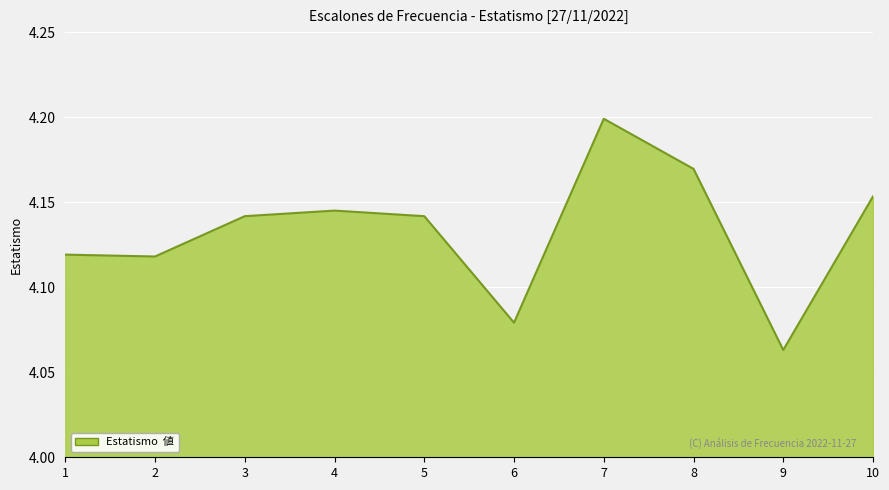

True or false: the data has more than 2 interior local peaks.

False